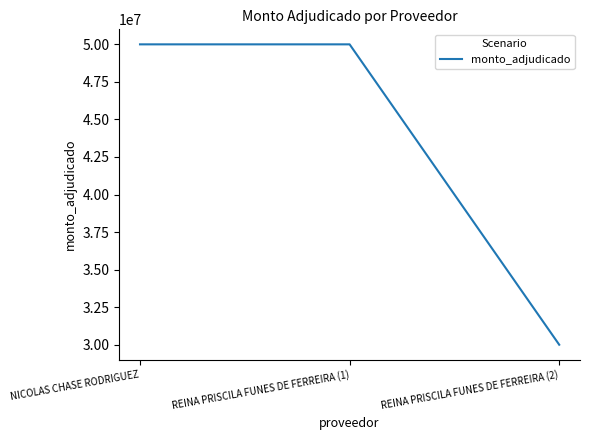

Reading left to right, what are all the values shown in this chart?

50000000	50000000	30000000